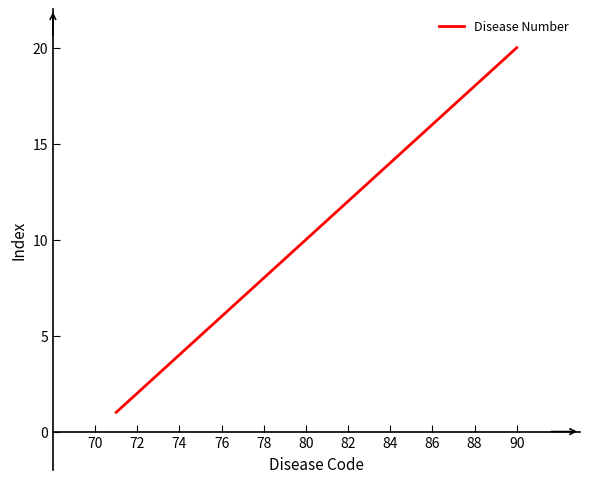

What is the greatest value displayed?

20